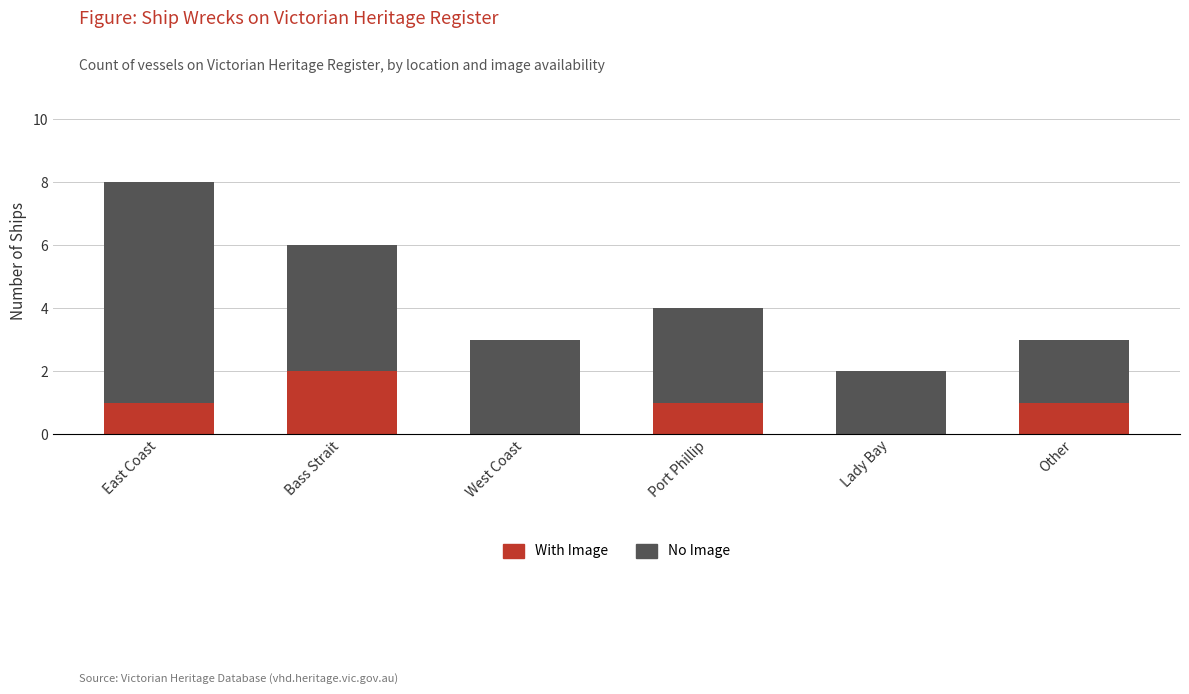

Is it true that With Image equals -1 at West Coast?

False